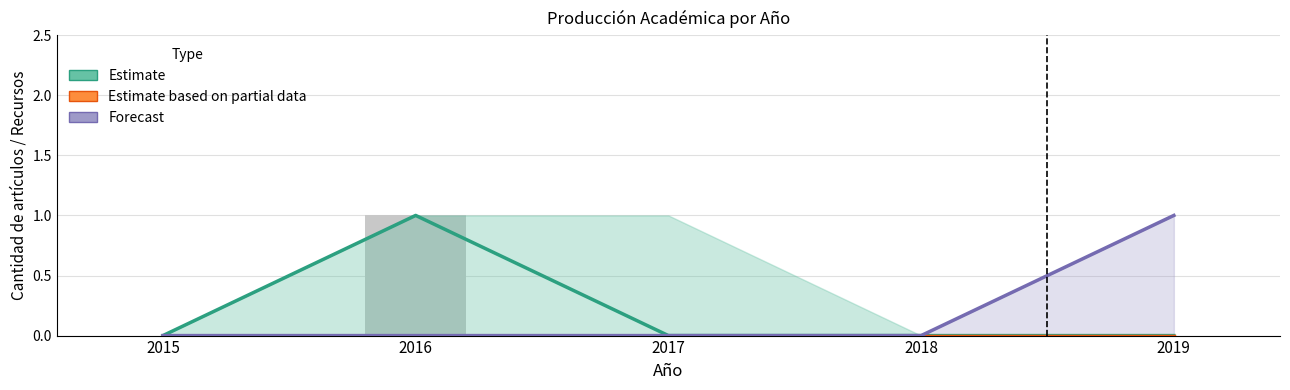

At which label is Estimate based on partial data closest to 0?

2015